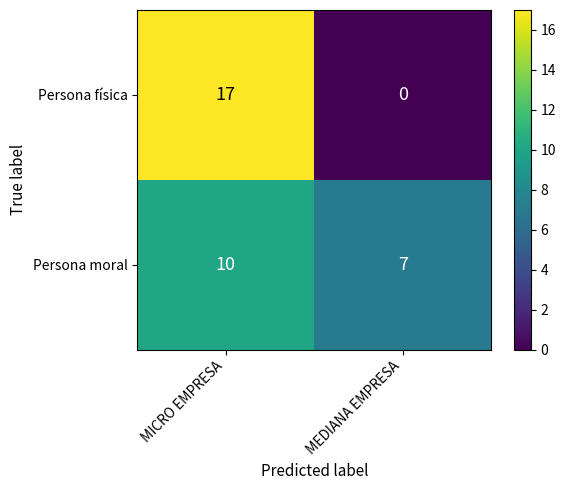

What is the difference between the maximum and minimum values in the Persona física series?

17